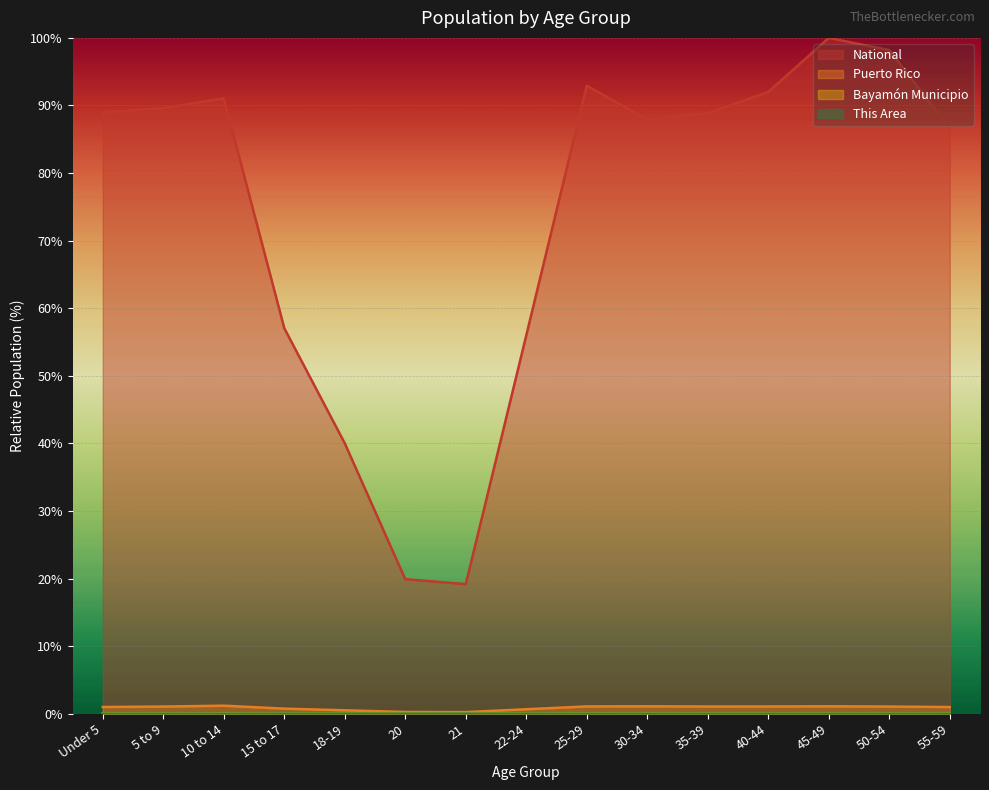

Reading left to right, transcribe all the data shown in this chart.

This Area: 0.0	0.0	0.0	0.0	0.0	0.0	0.0	0.0	0.0	0.0	0.0	0.0	0.0	0.0	0.0
Bayamón Municipio: 0.1	0.1	0.1	0.0	0.0	0.0	0.0	0.0	0.1	0.1	0.1	0.1	0.1	0.1	0.1
Puerto Rico: 1.0	1.1	1.2	0.7	0.5	0.3	0.2	0.7	1.1	1.1	1.1	1.1	1.1	1.1	1.0
National: 89.0	89.6	91.1	57.0	40.0	19.9	19.2	56.0	92.9	87.9	88.9	92.0	100.0	98.2	86.6